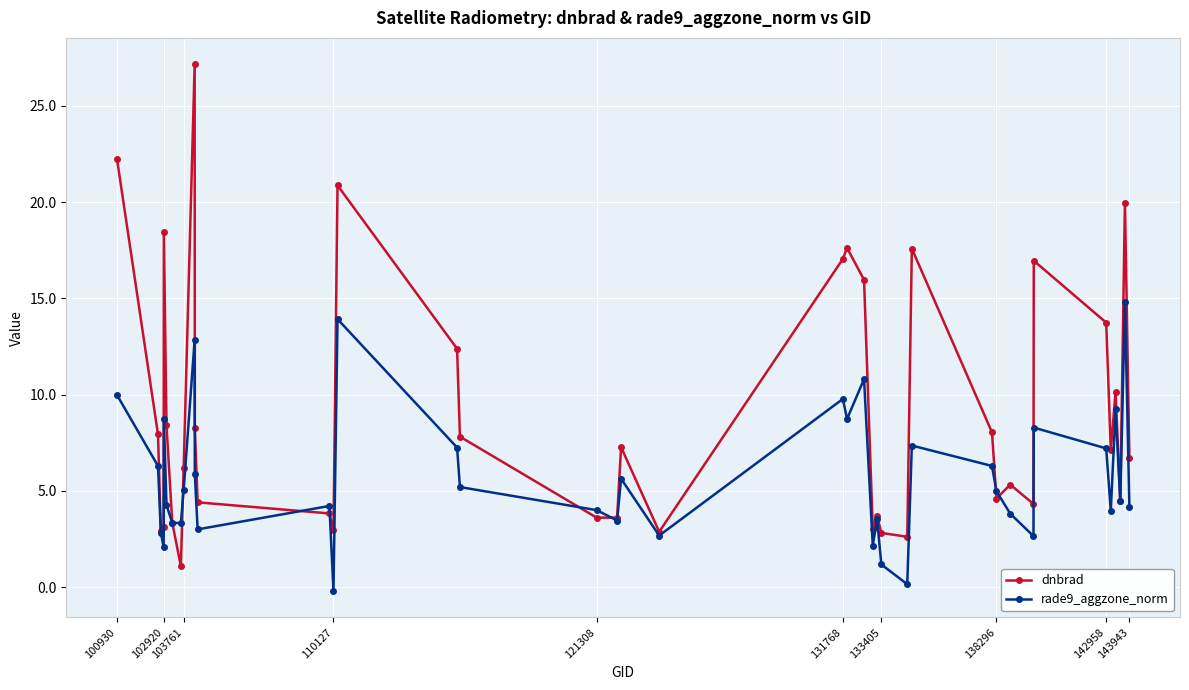

True or false: rade9_aggzone_norm has more than 1 points higher than both neighbors.

True